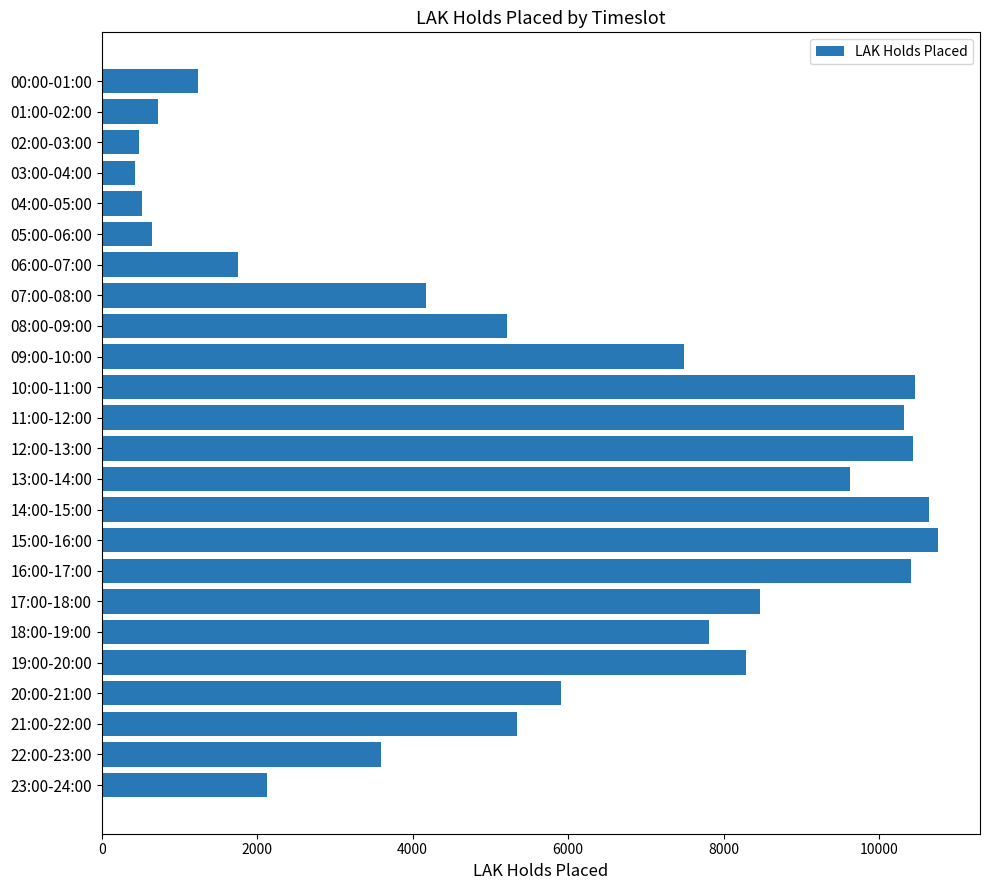

The chart shows a value of 651 at 05:00-06:00. True or false?

True